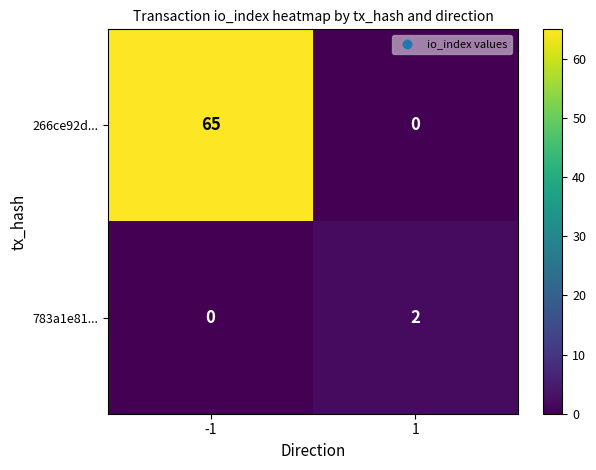

What is the spread (max minus min) of values at 1?

2